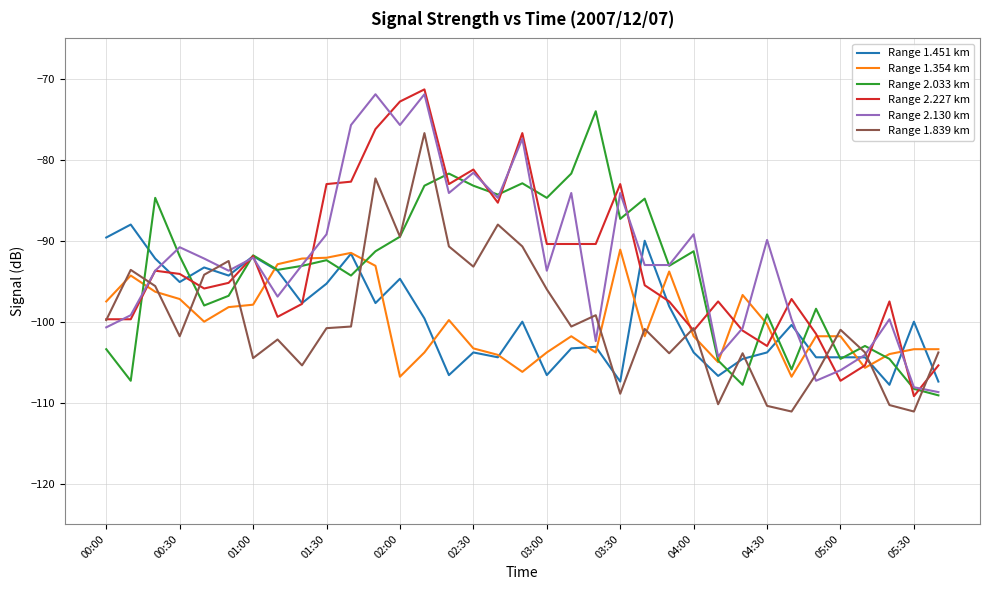

Which series ends up on top after the final intersection of Range 1.451 km and Range 1.839 km?

Range 1.839 km